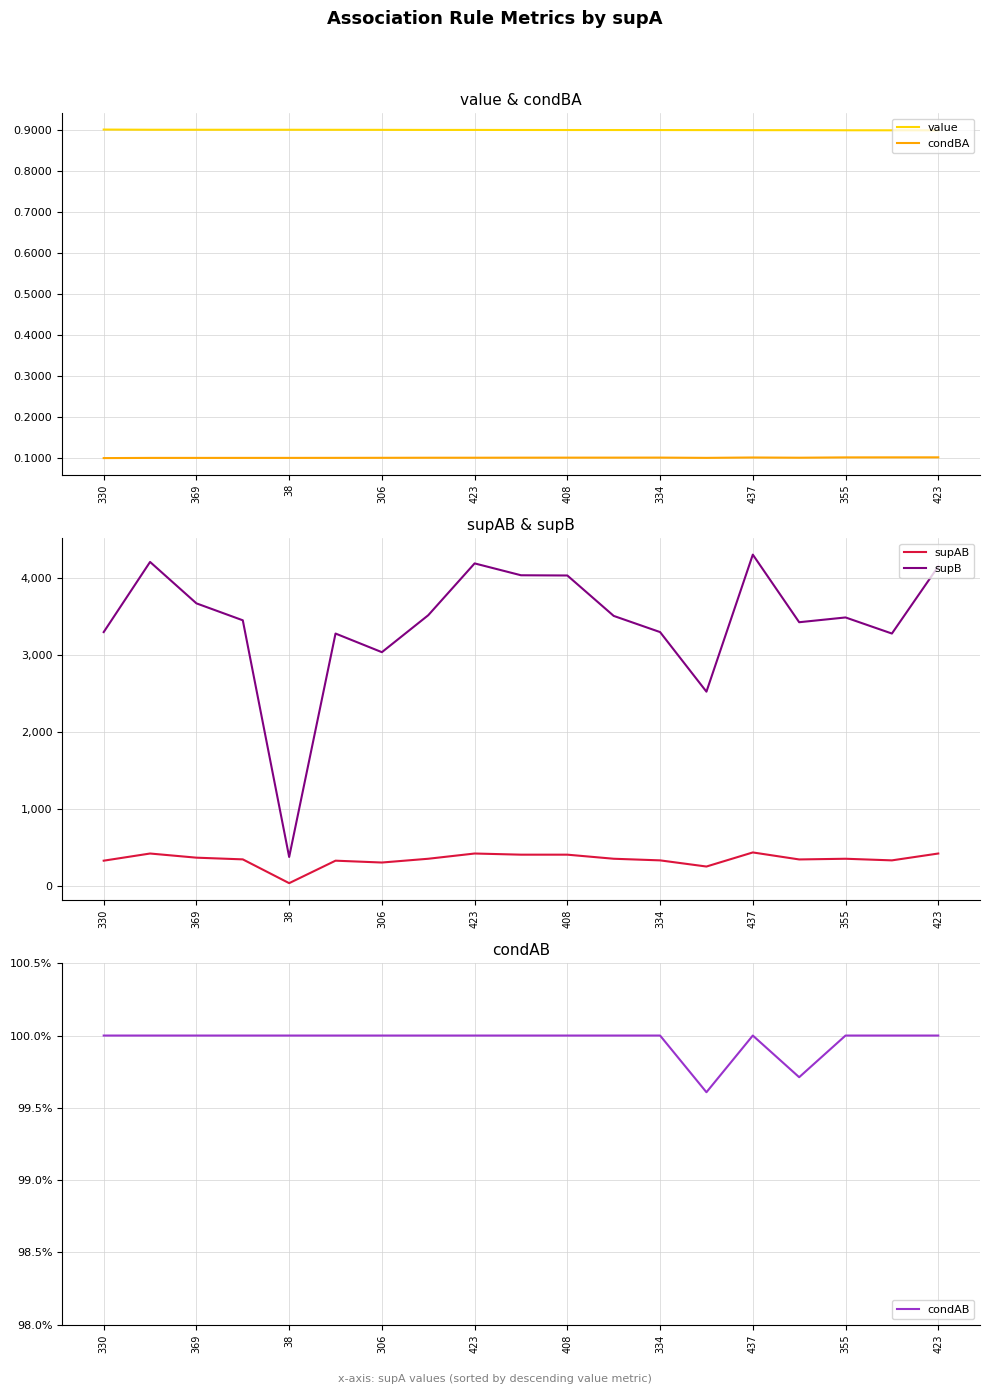

Which category has the lowest value across all series?

330